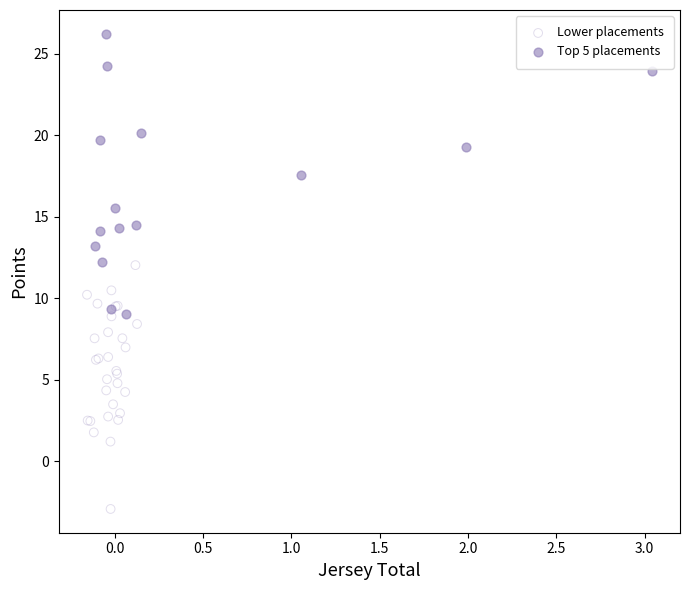

Which series has the widest spread of Y values?

Top 5 placements